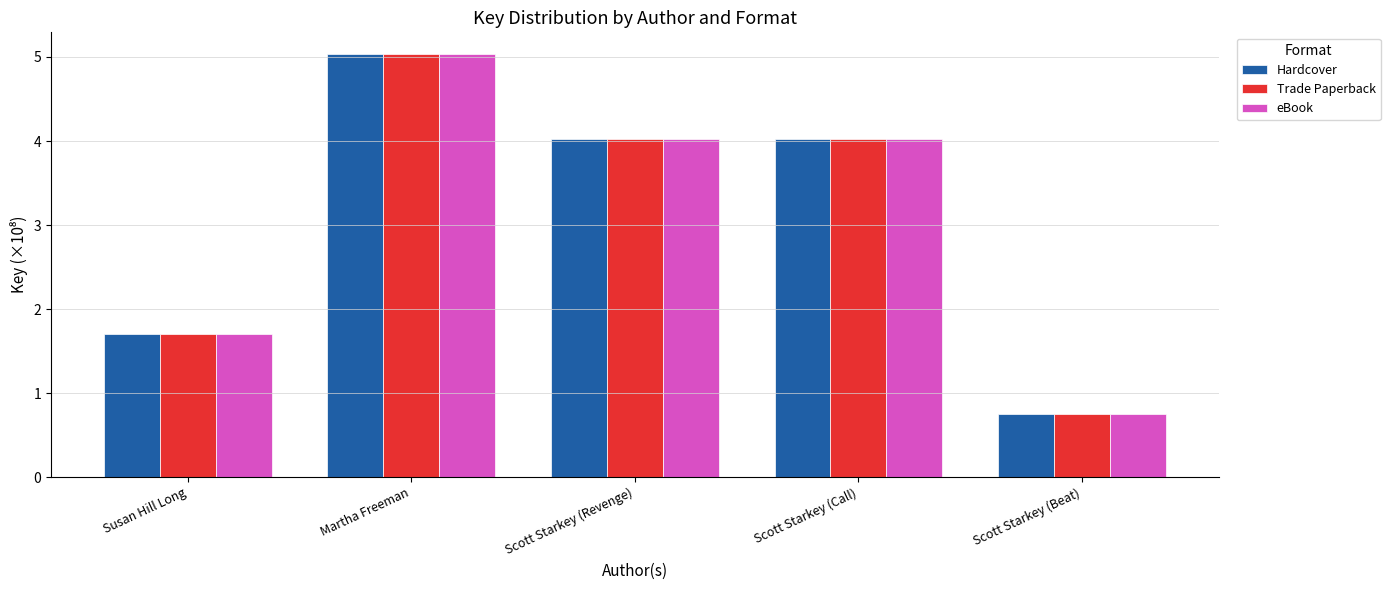

What is the label of the 3rd bar from the right?

Scott Starkey (Revenge)